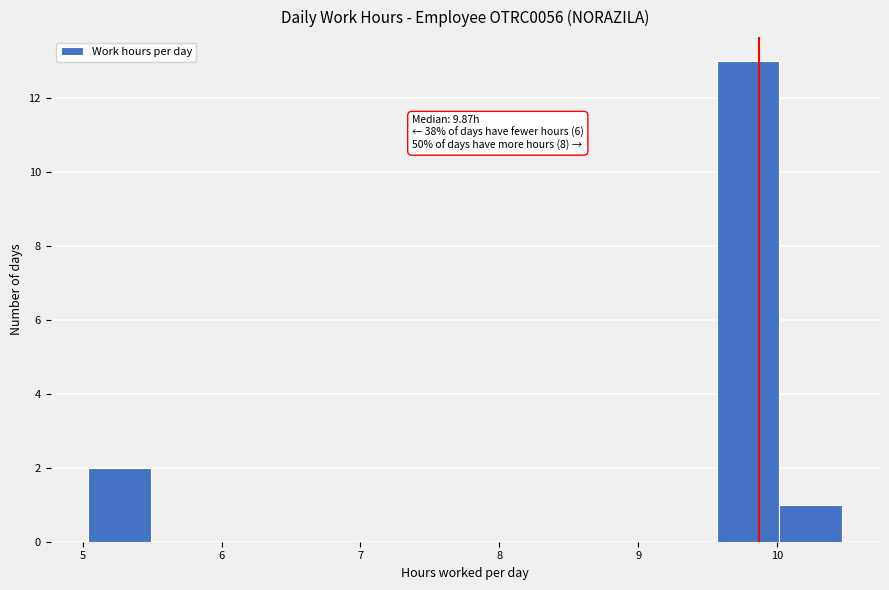

Which range on the x-axis has the tallest bar?

9.6 to 10.0